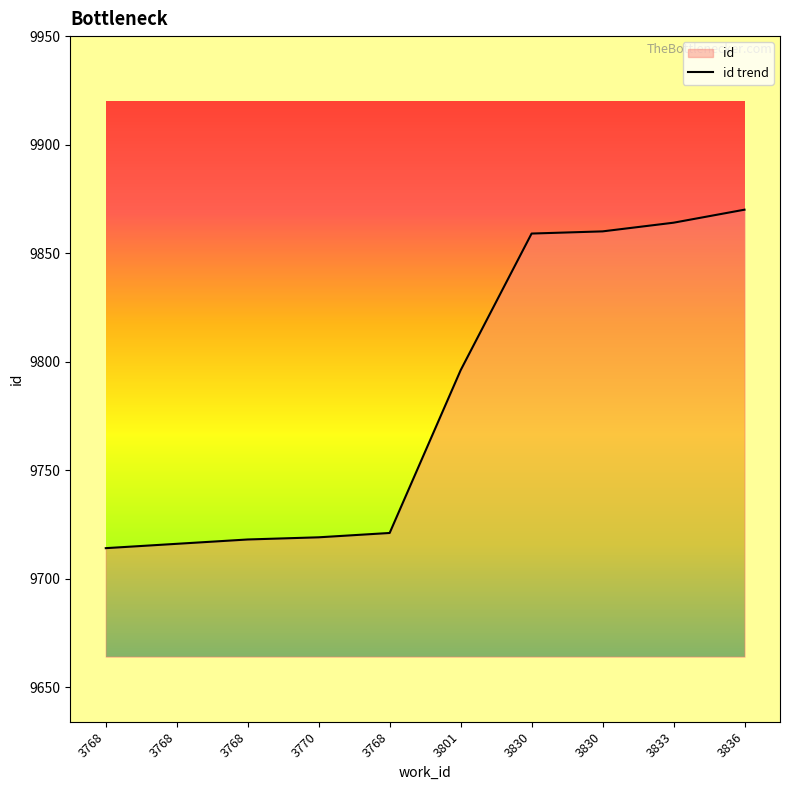

Does the chart display data point markers on the line(s)?

No